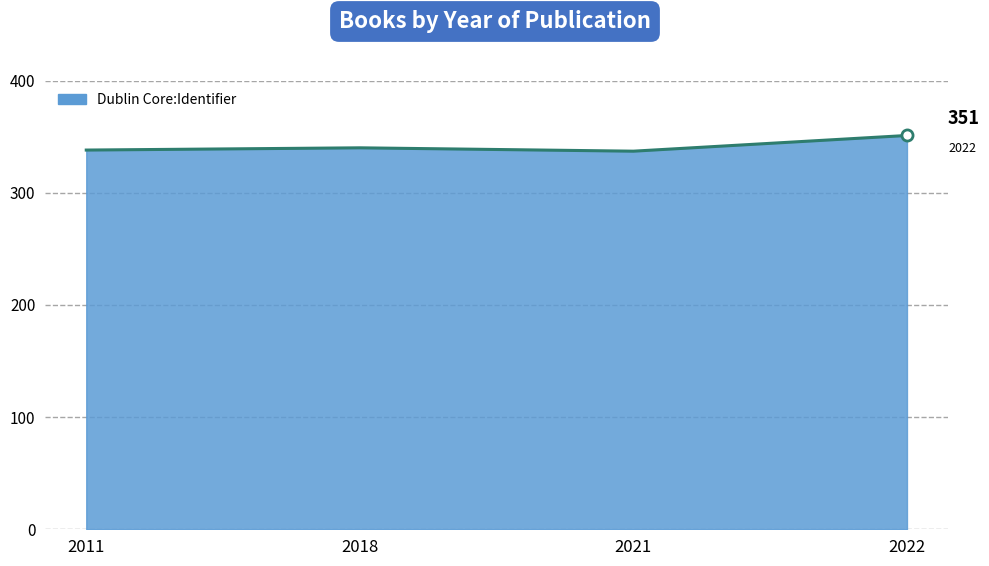

Which label corresponds to the largest value in the chart?

2022